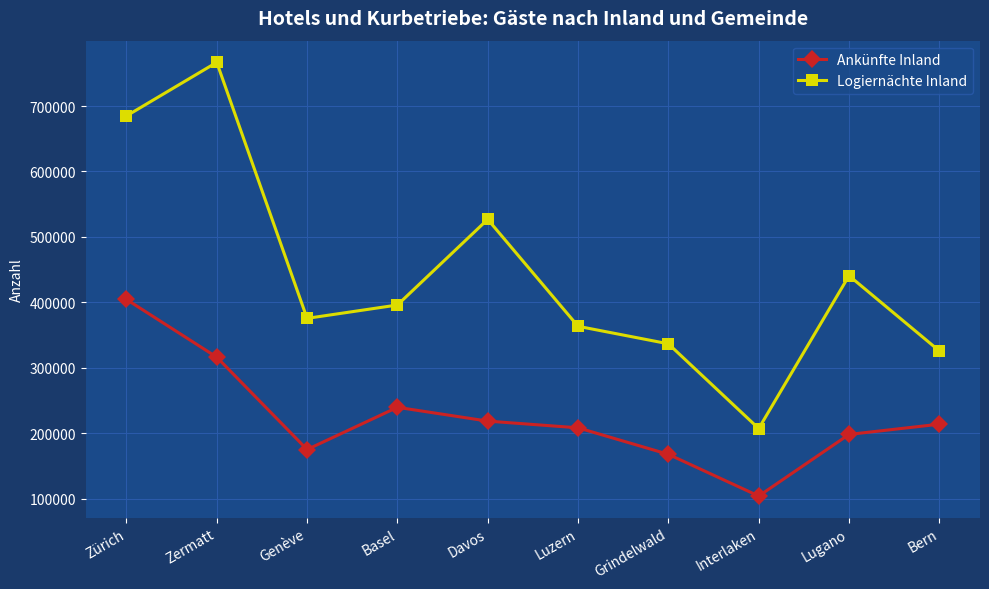

Which category has the highest value across all series?

Zermatt